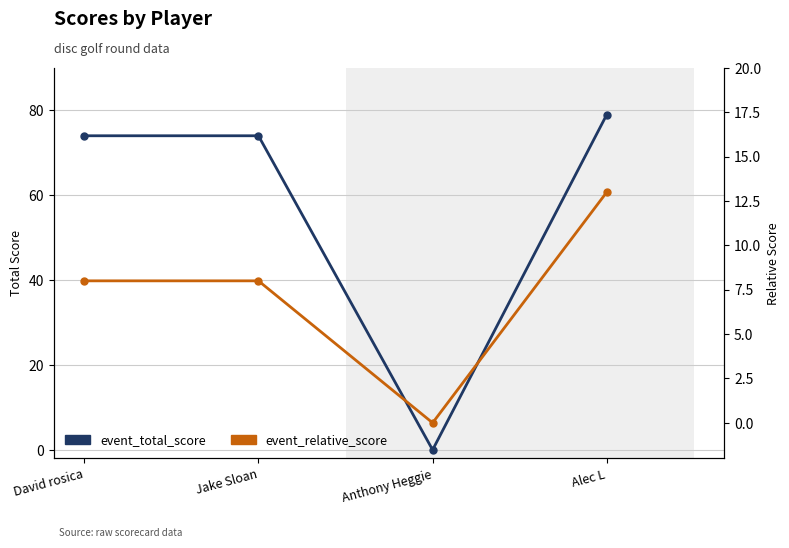

What is the label of the 1st point from the right?

Alec L